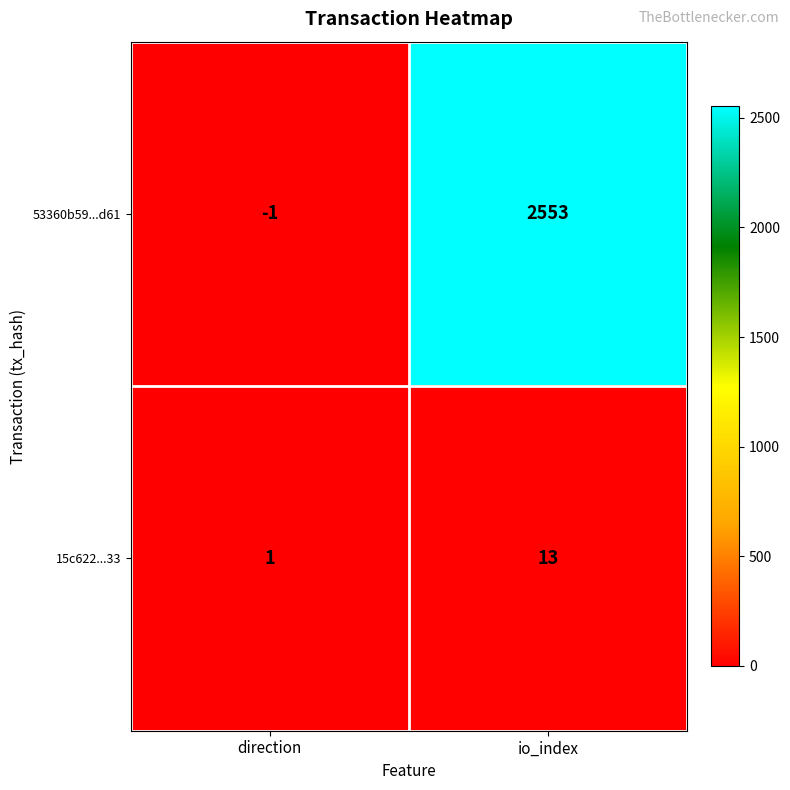

Count the number of data series in this chart.

2